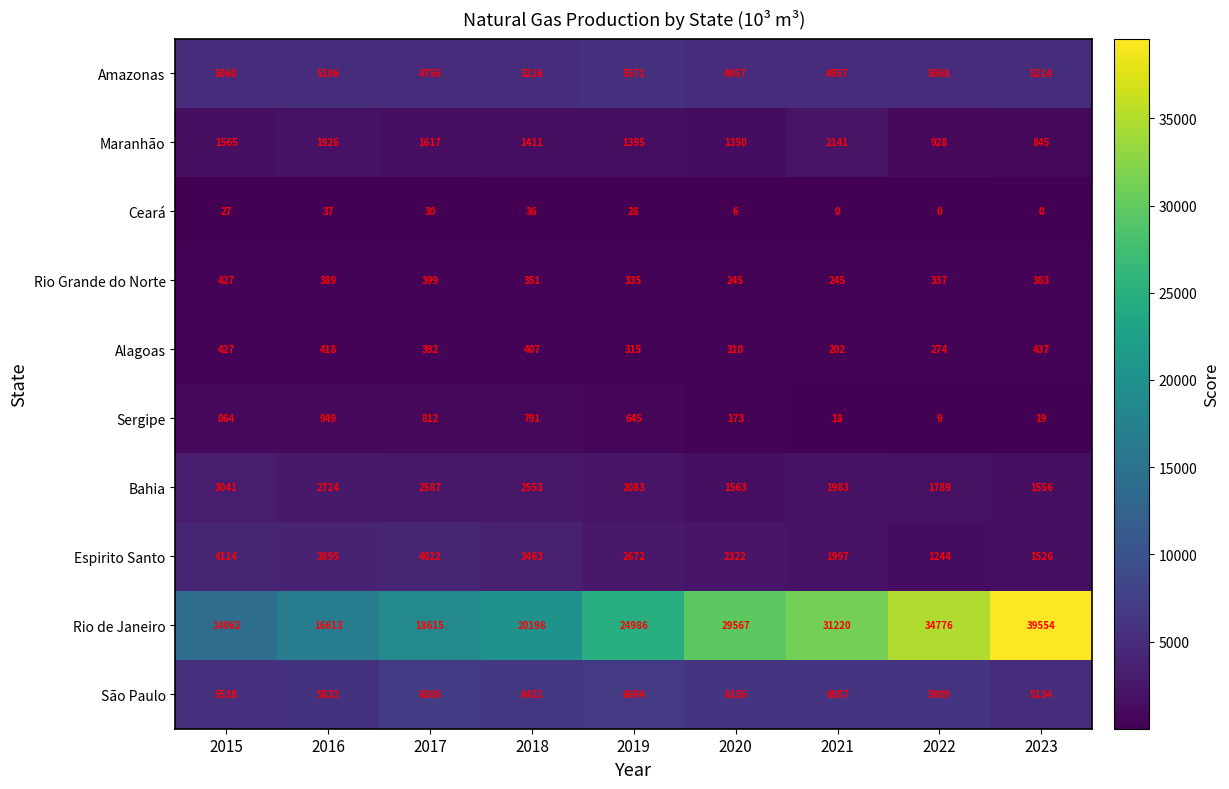

What is the average value of the Rio Grande do Norte series?

346